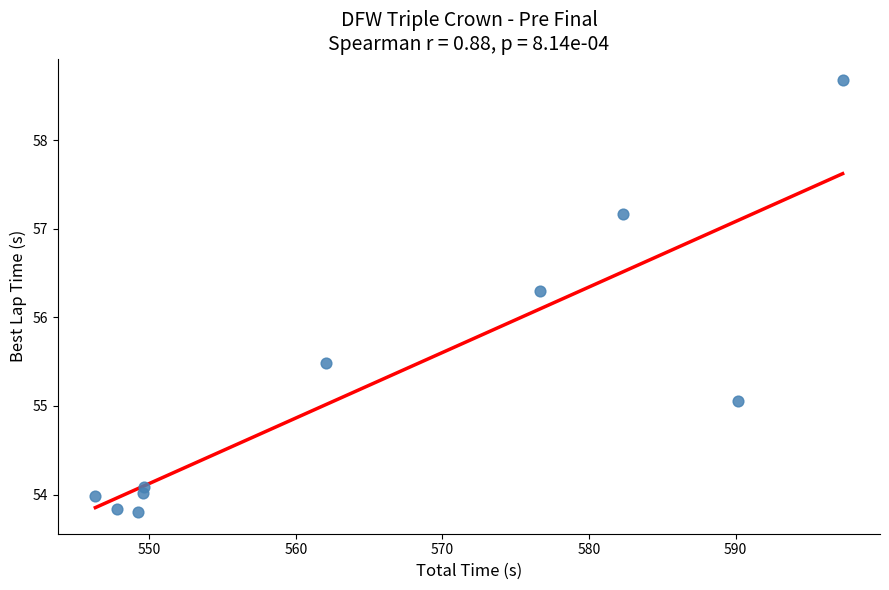

What Y value in the scatter plot is closest to 56?

56.3